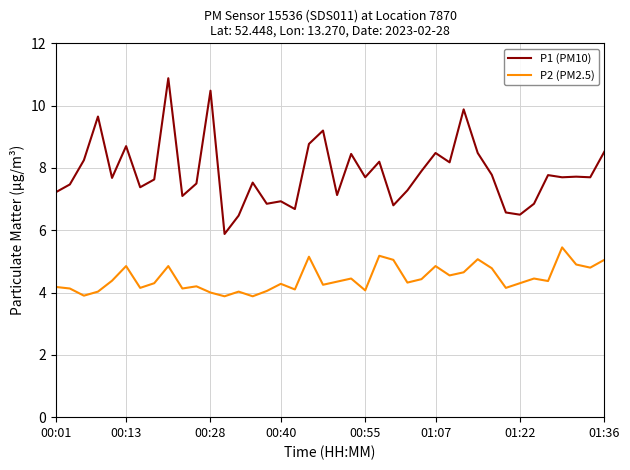

True or false: P2 (PM2.5) and P1 (PM10) cross at least once.

False